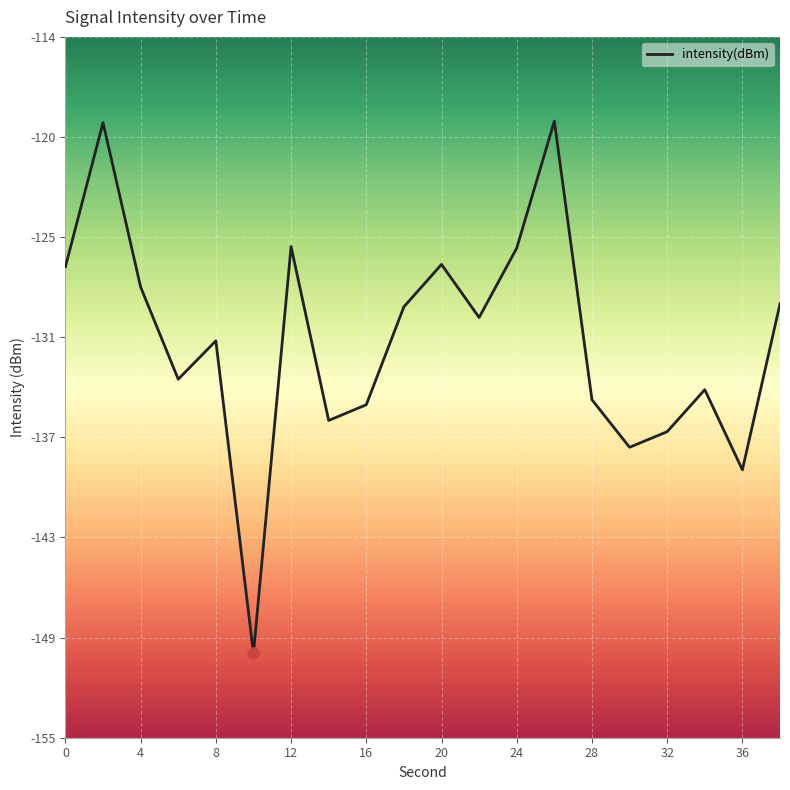

What is the difference between the maximum and minimum values?

31.6